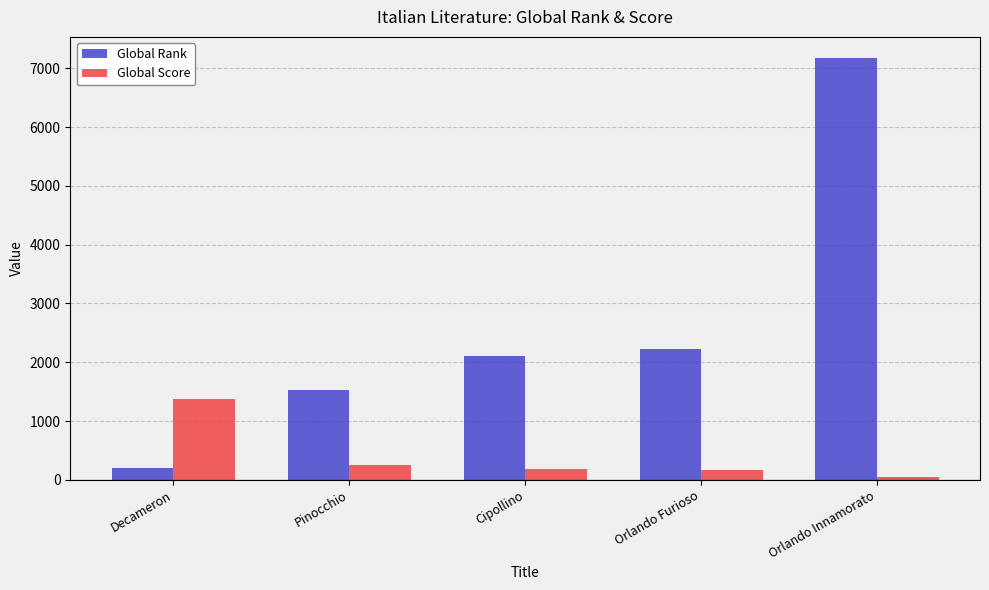

At how many categories does at least one series exceed 3477?

1